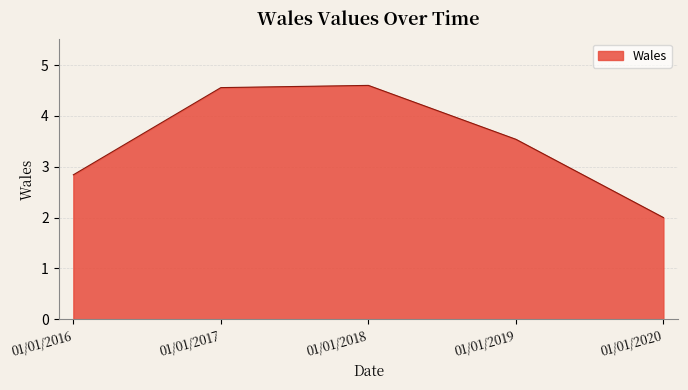

Reading left to right, what are all the values shown in this chart?

2.8	4.6	4.6	3.5	2.0